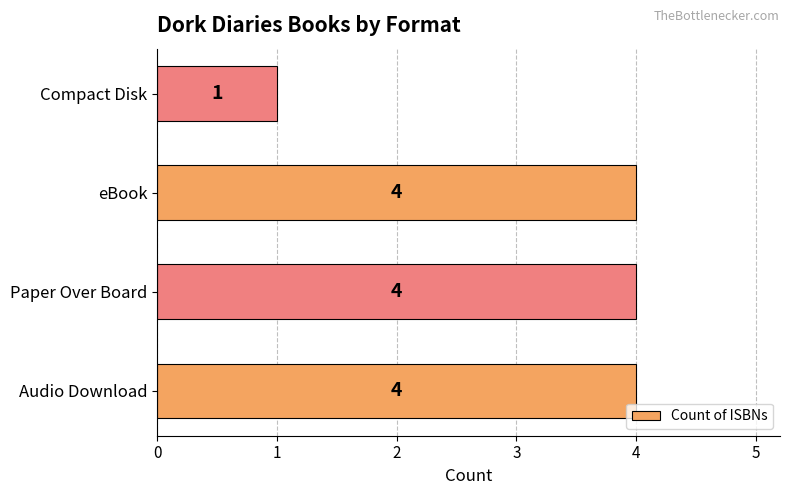

What is the minimum value shown in the chart?

1